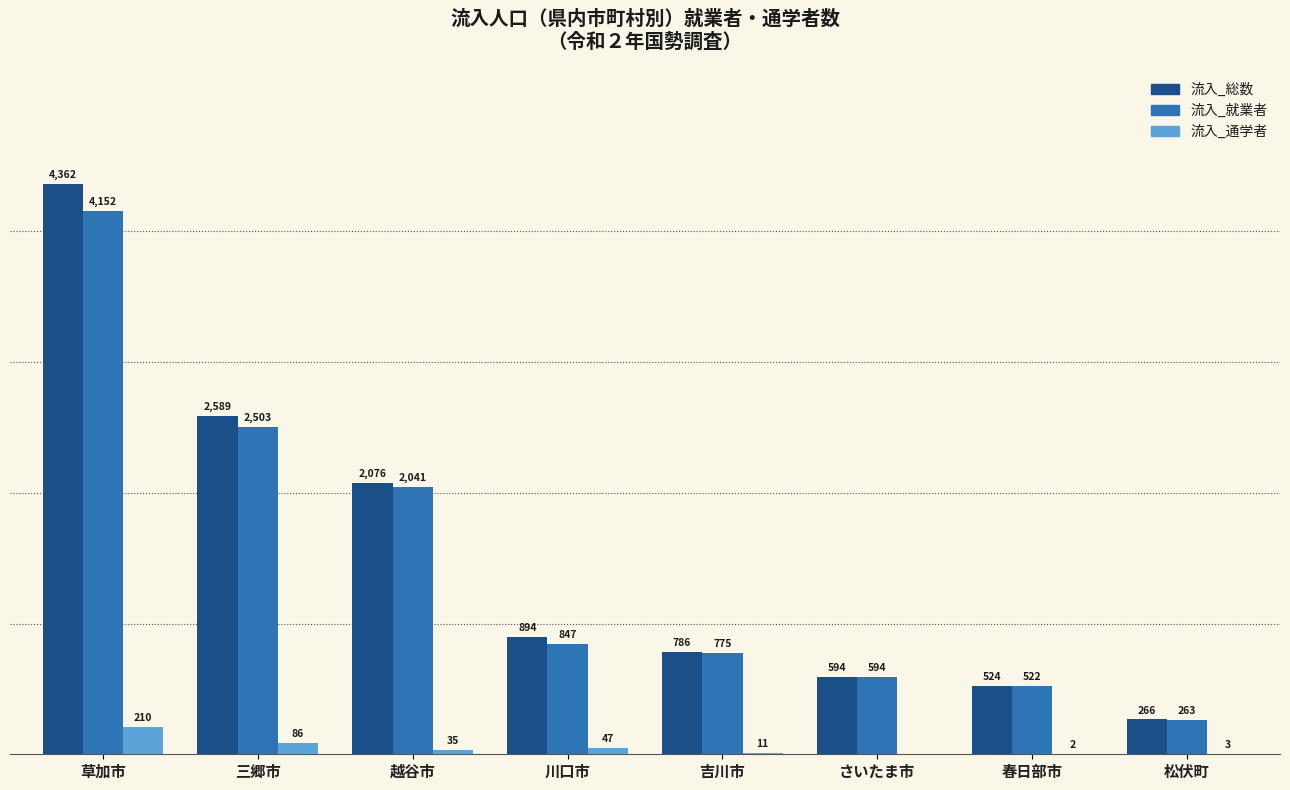

Which series changed the most between 草加市 and 春日部市?

流入_総数